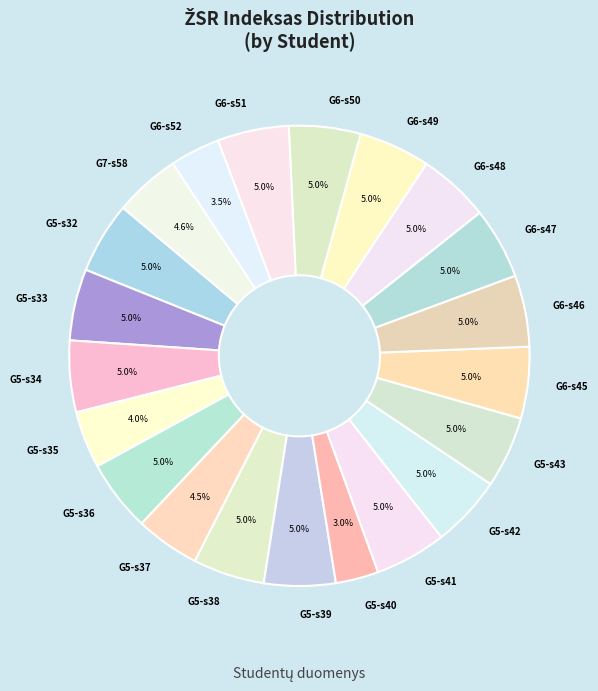

To the nearest percent, what is the difference between the largest and smallest slice percentages?

2%